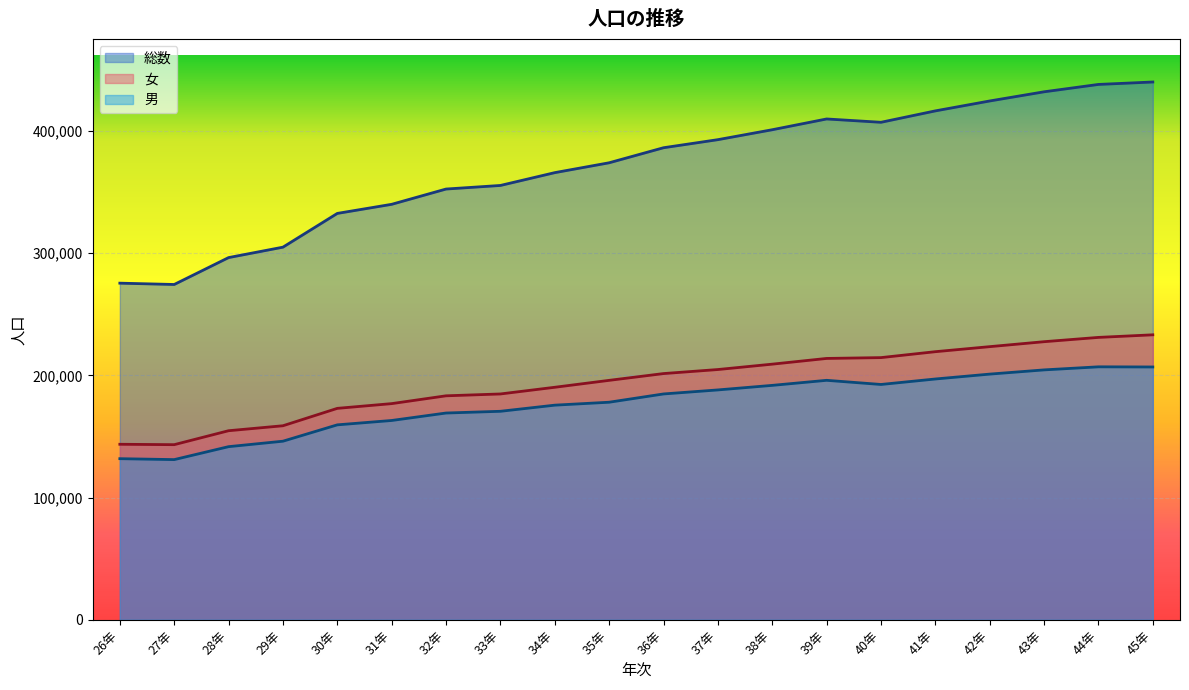

Where does the 男 series first go above 184780?

37年